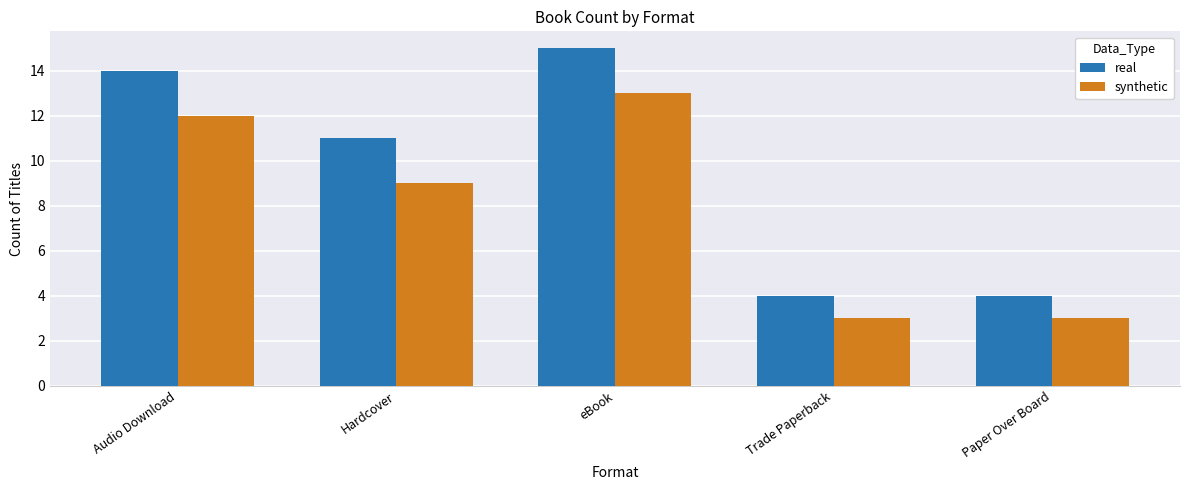

Is it true that synthetic equals 9 at Hardcover?

True